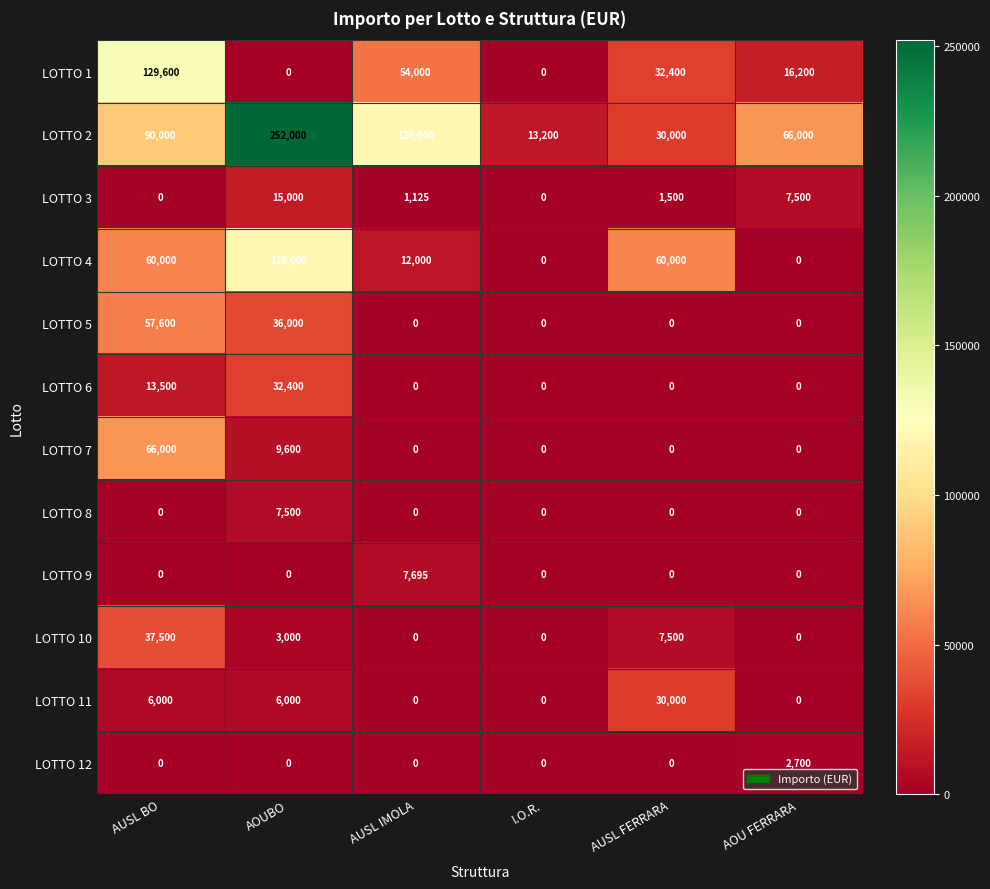

Which series has the largest total across all categories?

LOTTO 2